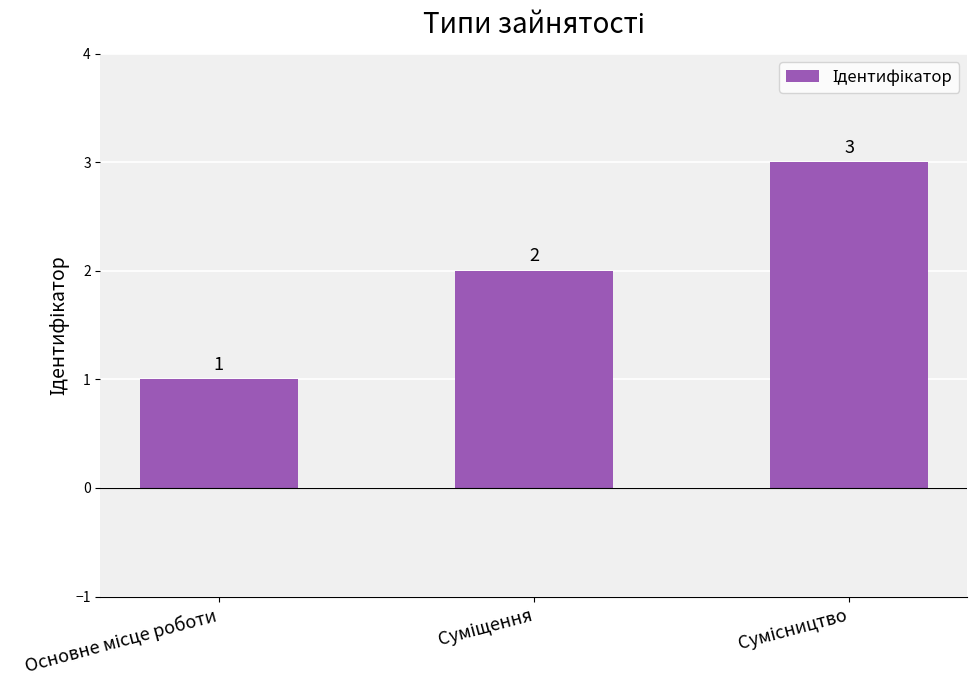

What is the minimum value shown in the chart?

1